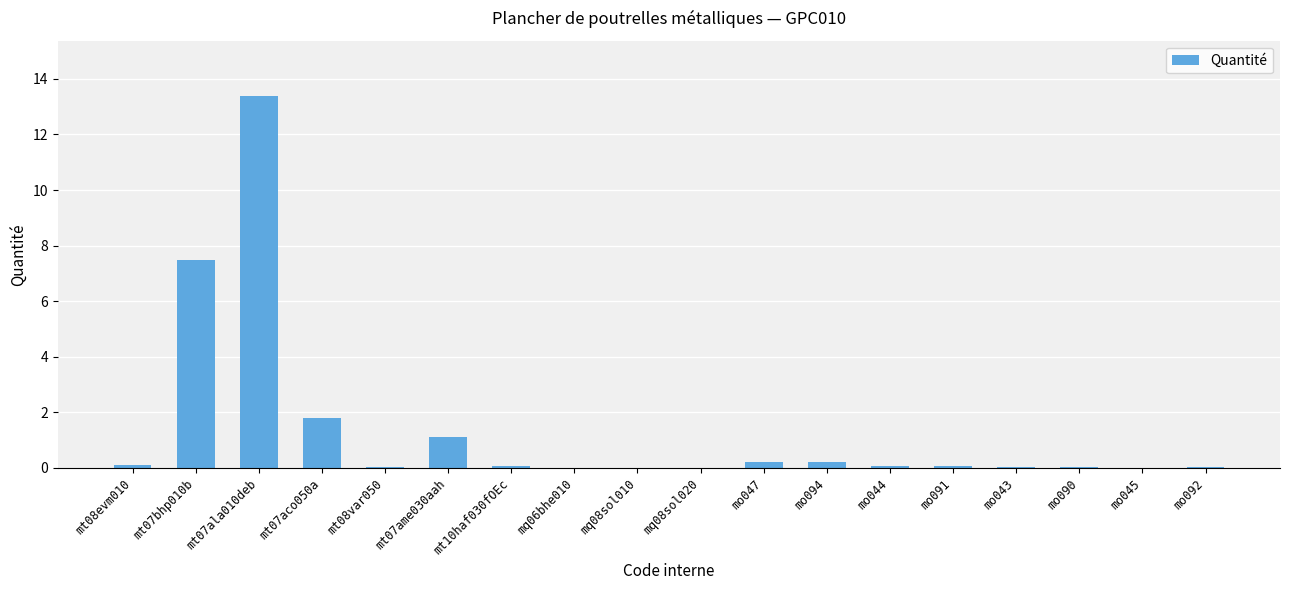

At which category does the chart reach its peak across all series?

mt07ala010deb